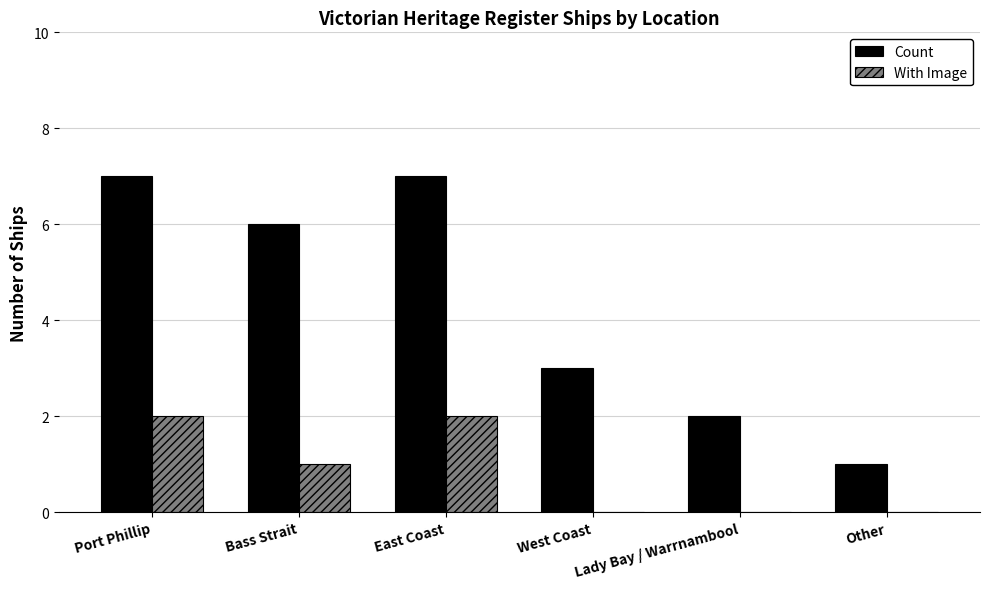

What is the greatest value displayed?

7